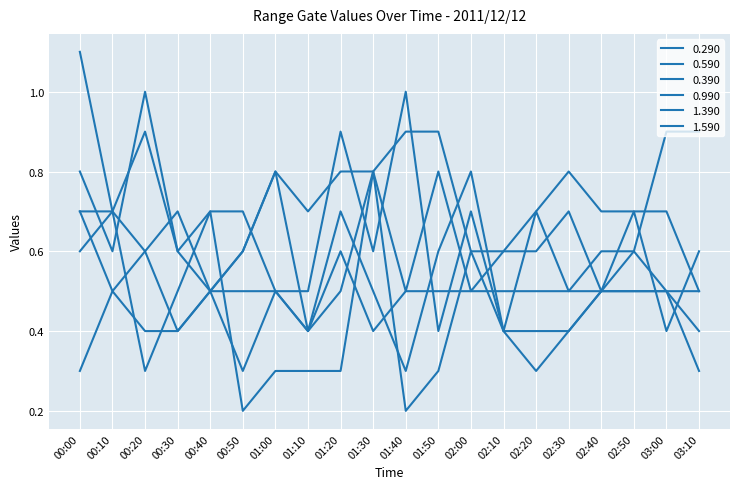

Does the chart have visible grid lines?

Yes